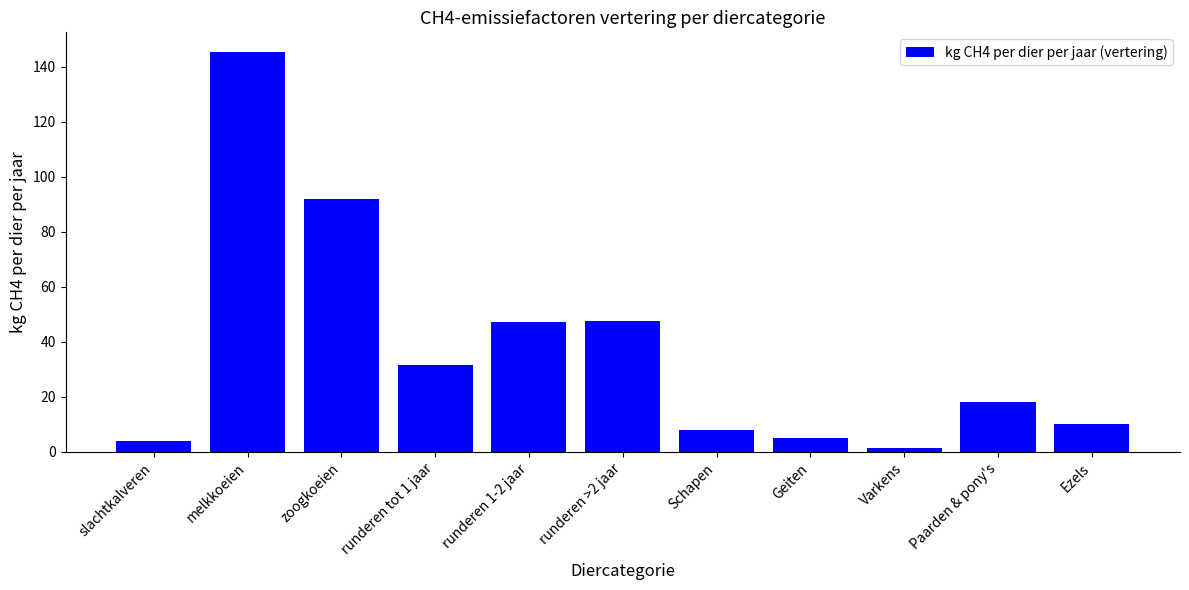

Where is the data nearest to the value 73?

zoogkoeien